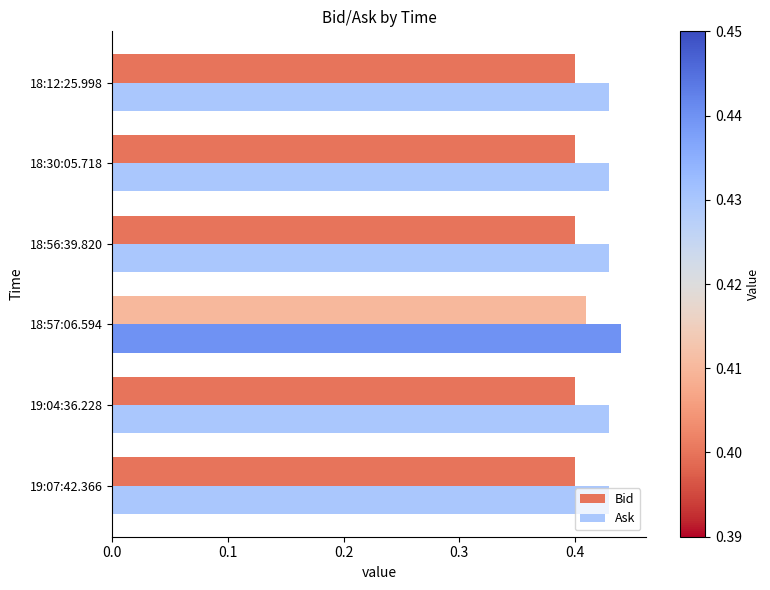

Rank the series at 19:07:42.366 from lowest to highest value.

Bid, Ask